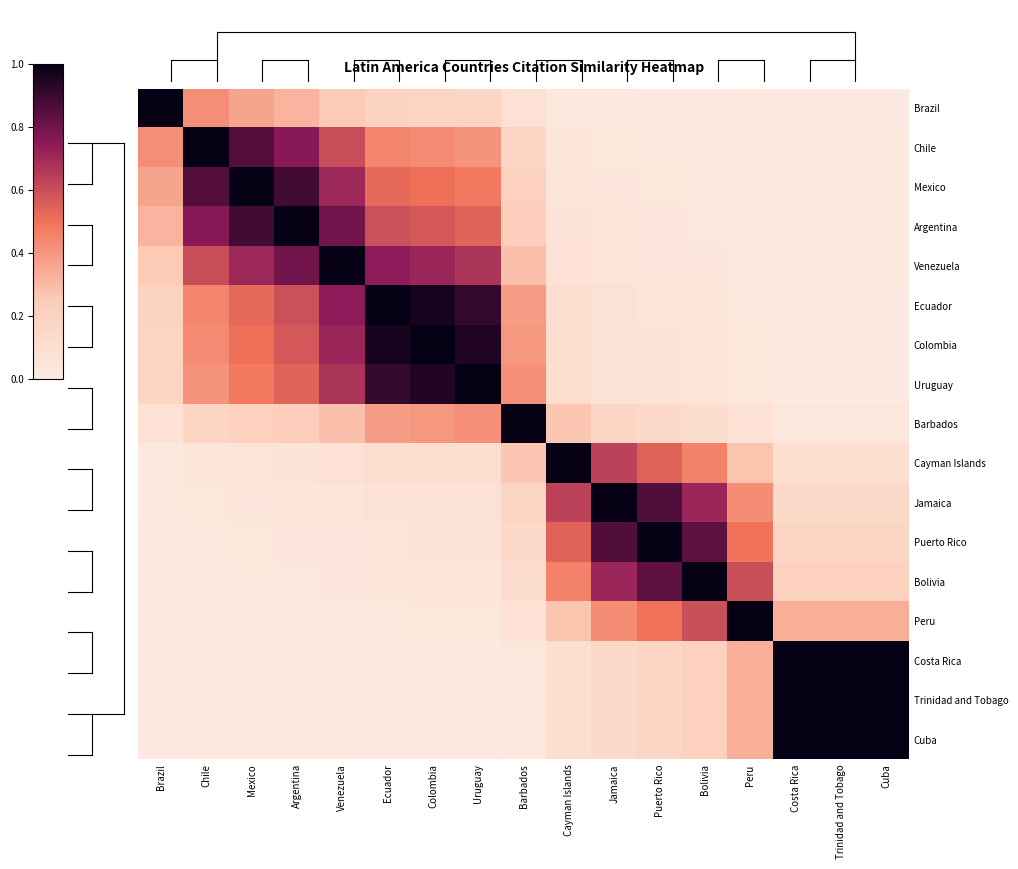

Reading left to right, transcribe all the data shown in this chart.

Brazil: Brazil=1.0	Chile=0.4	Mexico=0.4	Argentina=0.3	Venezuela=0.3	Ecuador=0.2	Colombia=0.2	Uruguay=0.2	Barbados=0.1	Cayman Islands=0.0	Jamaica=0.0	Puerto Rico=0.0	Bolivia=0.0	Peru=0.0	Costa Rica=0.0	Trinidad and Tobago=0.0	Cuba=0.0
Chile: Brazil=0.4	Chile=1.0	Mexico=0.9	Argentina=0.8	Venezuela=0.6	Ecuador=0.4	Colombia=0.4	Uruguay=0.4	Barbados=0.2	Cayman Islands=0.0	Jamaica=0.0	Puerto Rico=0.0	Bolivia=0.0	Peru=0.0	Costa Rica=0.0	Trinidad and Tobago=0.0	Cuba=0.0
Mexico: Brazil=0.4	Chile=0.9	Mexico=1.0	Argentina=0.9	Venezuela=0.7	Ecuador=0.5	Colombia=0.5	Uruguay=0.5	Barbados=0.2	Cayman Islands=0.1	Jamaica=0.0	Puerto Rico=0.0	Bolivia=0.0	Peru=0.0	Costa Rica=0.0	Trinidad and Tobago=0.0	Cuba=0.0
Argentina: Brazil=0.3	Chile=0.8	Mexico=0.9	Argentina=1.0	Venezuela=0.8	Ecuador=0.6	Colombia=0.6	Uruguay=0.5	Barbados=0.2	Cayman Islands=0.1	Jamaica=0.0	Puerto Rico=0.0	Bolivia=0.0	Peru=0.0	Costa Rica=0.0	Trinidad and Tobago=0.0	Cuba=0.0
Venezuela: Brazil=0.3	Chile=0.6	Mexico=0.7	Argentina=0.8	Venezuela=1.0	Ecuador=0.7	Colombia=0.7	Uruguay=0.7	Barbados=0.3	Cayman Islands=0.1	Jamaica=0.0	Puerto Rico=0.0	Bolivia=0.0	Peru=0.0	Costa Rica=0.0	Trinidad and Tobago=0.0	Cuba=0.0
Ecuador: Brazil=0.2	Chile=0.4	Mexico=0.5	Argentina=0.6	Venezuela=0.7	Ecuador=1.0	Colombia=1.0	Uruguay=0.9	Barbados=0.4	Cayman Islands=0.1	Jamaica=0.1	Puerto Rico=0.1	Bolivia=0.0	Peru=0.0	Costa Rica=0.0	Trinidad and Tobago=0.0	Cuba=0.0
Colombia: Brazil=0.2	Chile=0.4	Mexico=0.5	Argentina=0.6	Venezuela=0.7	Ecuador=1.0	Colombia=1.0	Uruguay=0.9	Barbados=0.4	Cayman Islands=0.1	Jamaica=0.1	Puerto Rico=0.1	Bolivia=0.0	Peru=0.0	Costa Rica=0.0	Trinidad and Tobago=0.0	Cuba=0.0
Uruguay: Brazil=0.2	Chile=0.4	Mexico=0.5	Argentina=0.5	Venezuela=0.7	Ecuador=0.9	Colombia=0.9	Uruguay=1.0	Barbados=0.4	Cayman Islands=0.1	Jamaica=0.1	Puerto Rico=0.1	Bolivia=0.1	Peru=0.0	Costa Rica=0.0	Trinidad and Tobago=0.0	Cuba=0.0
Barbados: Brazil=0.1	Chile=0.2	Mexico=0.2	Argentina=0.2	Venezuela=0.3	Ecuador=0.4	Colombia=0.4	Uruguay=0.4	Barbados=1.0	Cayman Islands=0.3	Jamaica=0.2	Puerto Rico=0.1	Bolivia=0.1	Peru=0.1	Costa Rica=0.0	Trinidad and Tobago=0.0	Cuba=0.0
Cayman Islands: Brazil=0.0	Chile=0.0	Mexico=0.1	Argentina=0.1	Venezuela=0.1	Ecuador=0.1	Colombia=0.1	Uruguay=0.1	Barbados=0.3	Cayman Islands=1.0	Jamaica=0.6	Puerto Rico=0.5	Bolivia=0.5	Peru=0.3	Costa Rica=0.1	Trinidad and Tobago=0.1	Cuba=0.1
Jamaica: Brazil=0.0	Chile=0.0	Mexico=0.0	Argentina=0.0	Venezuela=0.0	Ecuador=0.1	Colombia=0.1	Uruguay=0.1	Barbados=0.2	Cayman Islands=0.6	Jamaica=1.0	Puerto Rico=0.9	Bolivia=0.7	Peru=0.4	Costa Rica=0.1	Trinidad and Tobago=0.1	Cuba=0.1
Puerto Rico: Brazil=0.0	Chile=0.0	Mexico=0.0	Argentina=0.0	Venezuela=0.0	Ecuador=0.1	Colombia=0.1	Uruguay=0.1	Barbados=0.1	Cayman Islands=0.5	Jamaica=0.9	Puerto Rico=1.0	Bolivia=0.8	Peru=0.5	Costa Rica=0.2	Trinidad and Tobago=0.2	Cuba=0.2
Bolivia: Brazil=0.0	Chile=0.0	Mexico=0.0	Argentina=0.0	Venezuela=0.0	Ecuador=0.0	Colombia=0.0	Uruguay=0.1	Barbados=0.1	Cayman Islands=0.5	Jamaica=0.7	Puerto Rico=0.8	Bolivia=1.0	Peru=0.6	Costa Rica=0.2	Trinidad and Tobago=0.2	Cuba=0.2
Peru: Brazil=0.0	Chile=0.0	Mexico=0.0	Argentina=0.0	Venezuela=0.0	Ecuador=0.0	Colombia=0.0	Uruguay=0.0	Barbados=0.1	Cayman Islands=0.3	Jamaica=0.4	Puerto Rico=0.5	Bolivia=0.6	Peru=1.0	Costa Rica=0.3	Trinidad and Tobago=0.3	Cuba=0.3
Costa Rica: Brazil=0.0	Chile=0.0	Mexico=0.0	Argentina=0.0	Venezuela=0.0	Ecuador=0.0	Colombia=0.0	Uruguay=0.0	Barbados=0.0	Cayman Islands=0.1	Jamaica=0.1	Puerto Rico=0.2	Bolivia=0.2	Peru=0.3	Costa Rica=1.0	Trinidad and Tobago=1.0	Cuba=1.0
Trinidad and Tobago: Brazil=0.0	Chile=0.0	Mexico=0.0	Argentina=0.0	Venezuela=0.0	Ecuador=0.0	Colombia=0.0	Uruguay=0.0	Barbados=0.0	Cayman Islands=0.1	Jamaica=0.1	Puerto Rico=0.2	Bolivia=0.2	Peru=0.3	Costa Rica=1.0	Trinidad and Tobago=1.0	Cuba=1.0
Cuba: Brazil=0.0	Chile=0.0	Mexico=0.0	Argentina=0.0	Venezuela=0.0	Ecuador=0.0	Colombia=0.0	Uruguay=0.0	Barbados=0.0	Cayman Islands=0.1	Jamaica=0.1	Puerto Rico=0.2	Bolivia=0.2	Peru=0.3	Costa Rica=1.0	Trinidad and Tobago=1.0	Cuba=1.0